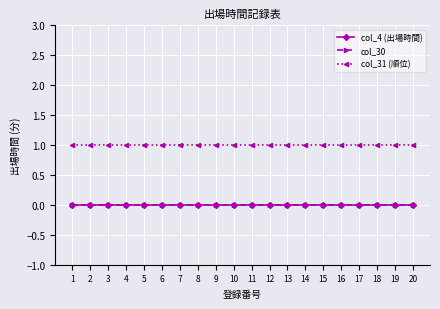

Does the chart have visible grid lines?

Yes